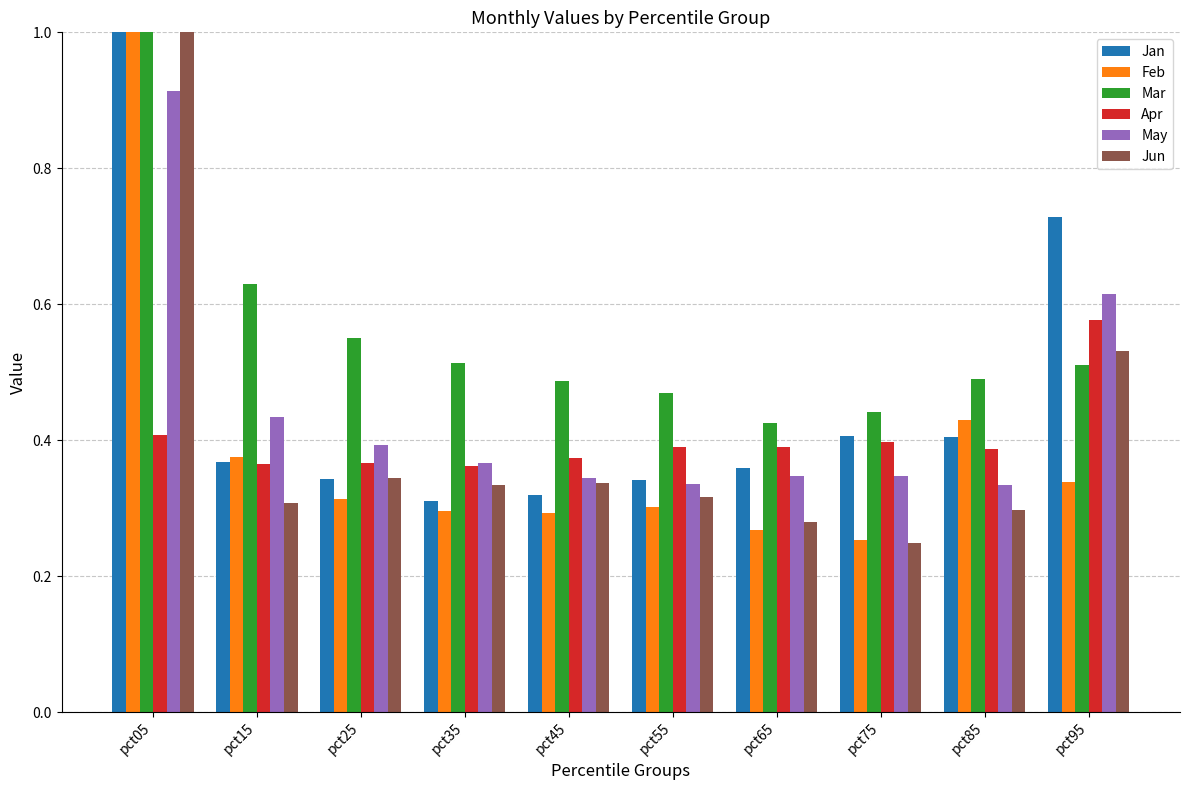

What is the minimum value shown in the chart?

0.2